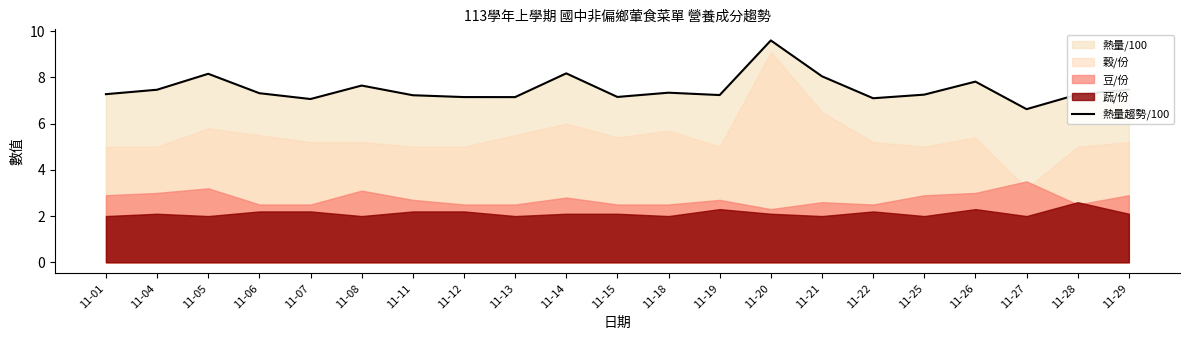

At which category does the chart reach its minimum across all series?

11-27